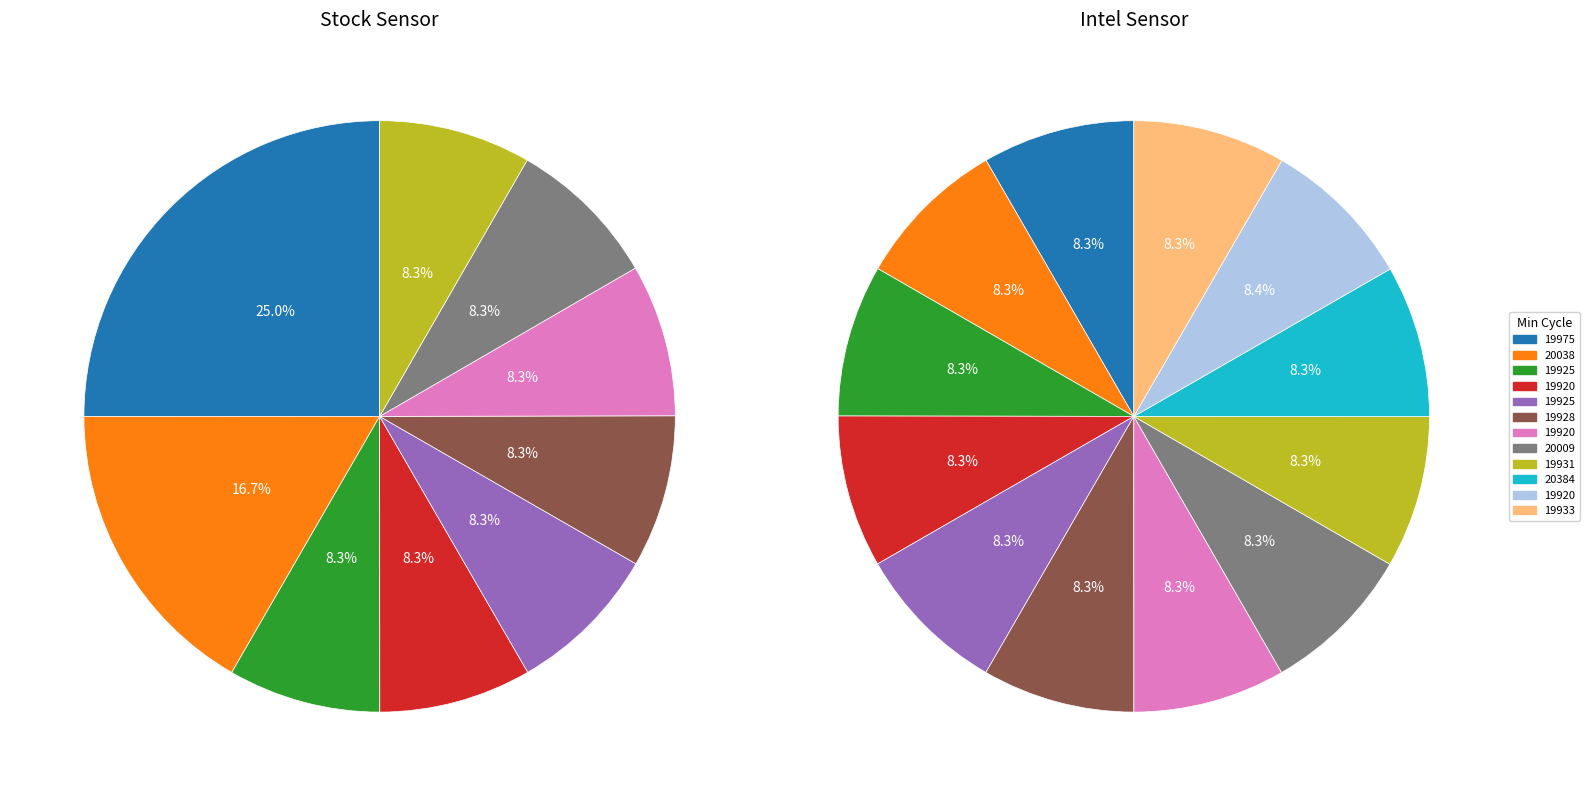

Does 28_19925 account for over 50% of the chart?

No